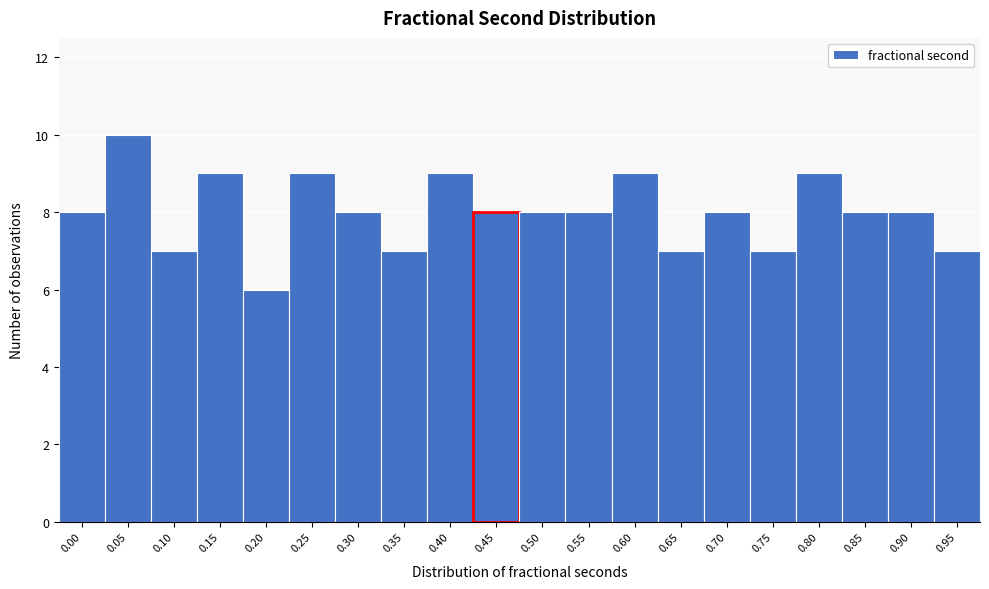

Reading left to right, list all the values displayed in this chart.

8	10	7	9	6	9	8	7	9	8	8	8	9	7	8	7	9	8	8	7